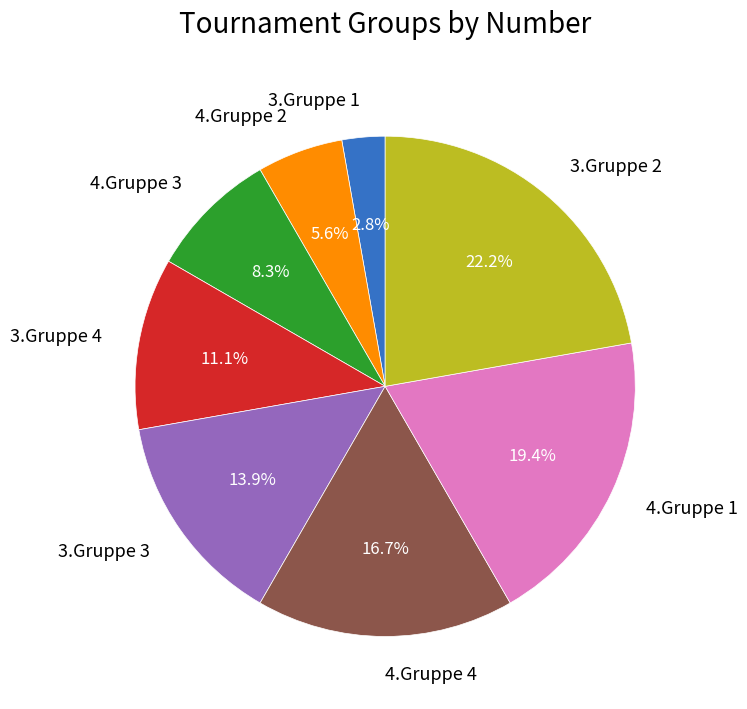

Does 3.Gruppe 1 represent more than half of the total?

No